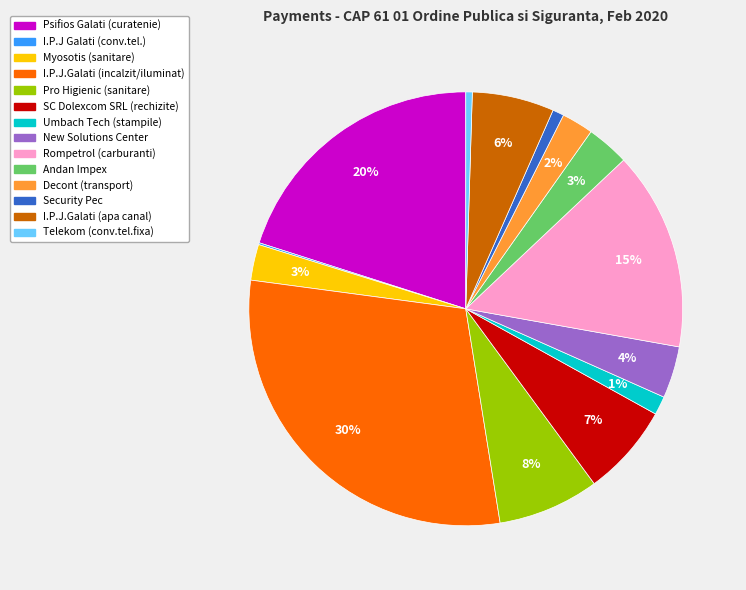

What is the largest slice in the pie chart?

I.P.J.Galati (incalzit/iluminat)